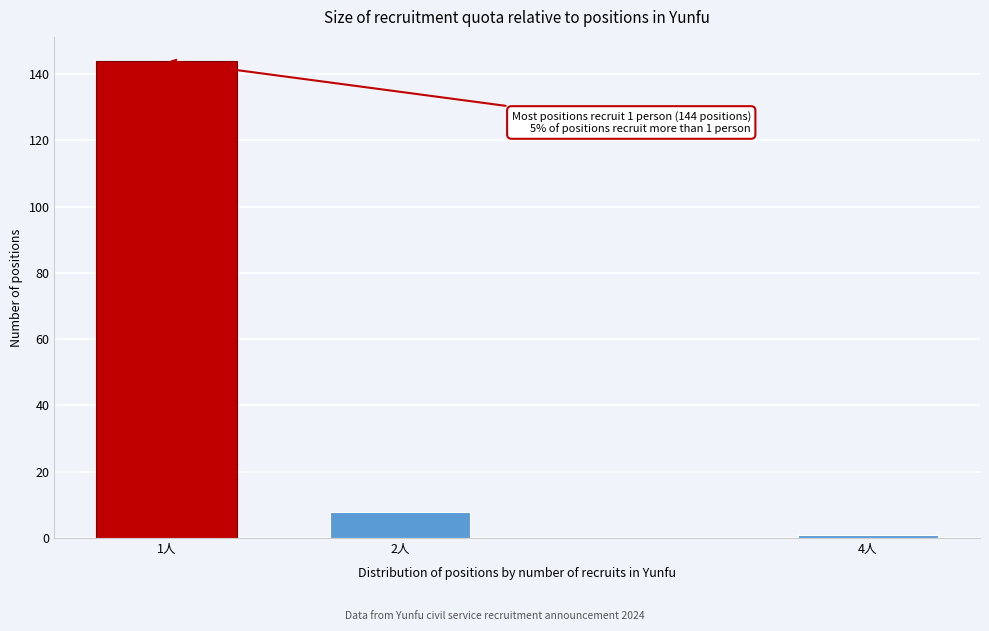

Reading left to right, list all the values displayed in this chart.

1人=144	2人=8	4人=1